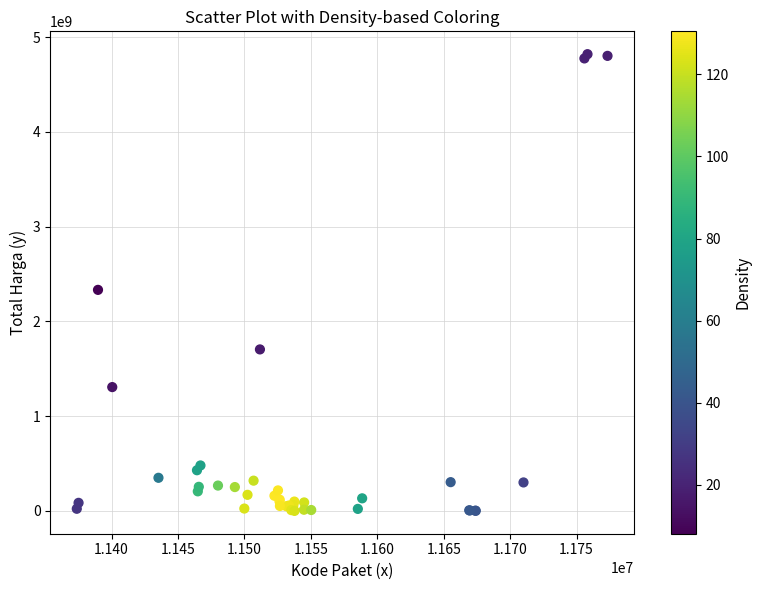

What Y value in the scatter plot is closest to 2409653309?

2332200000